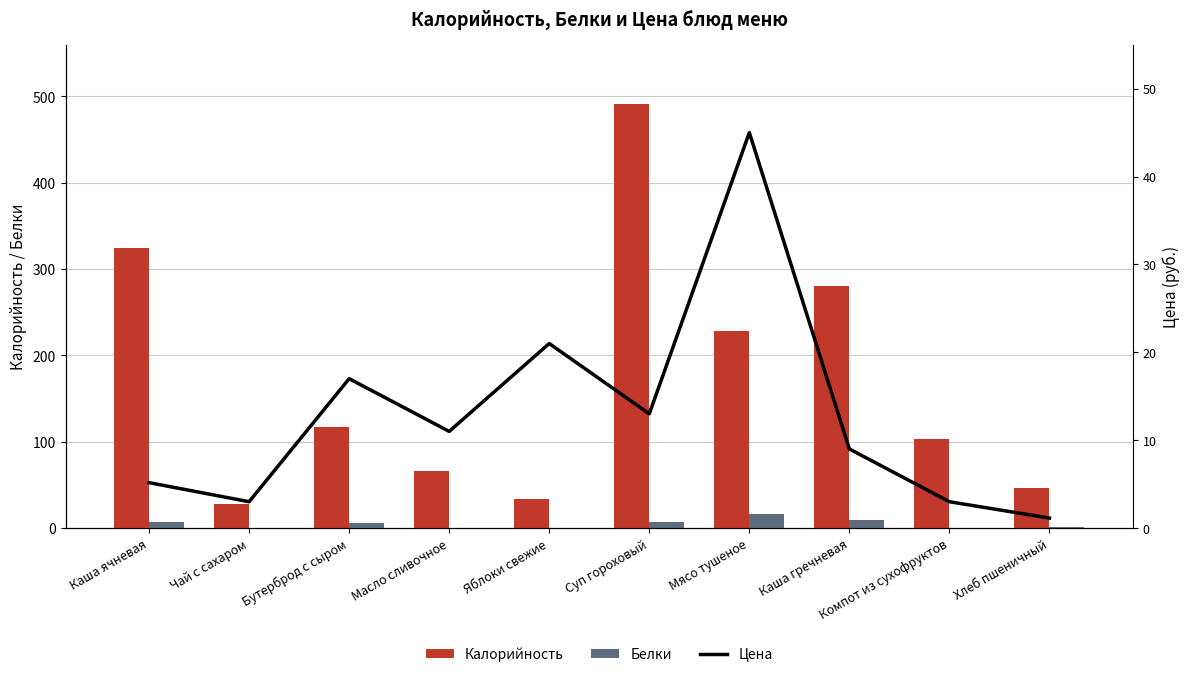

True or false: Белки has a value of 2.3 at Бутерброд с сыром.

False